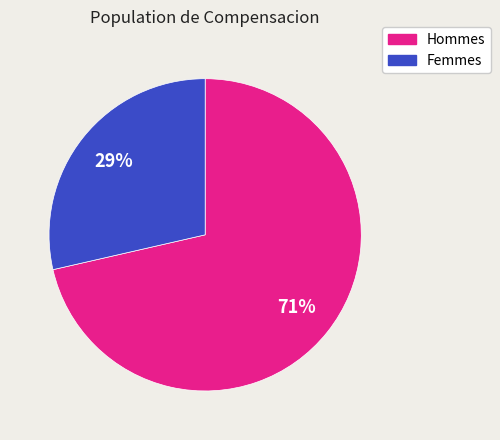

Does any single category account for the majority?

Yes